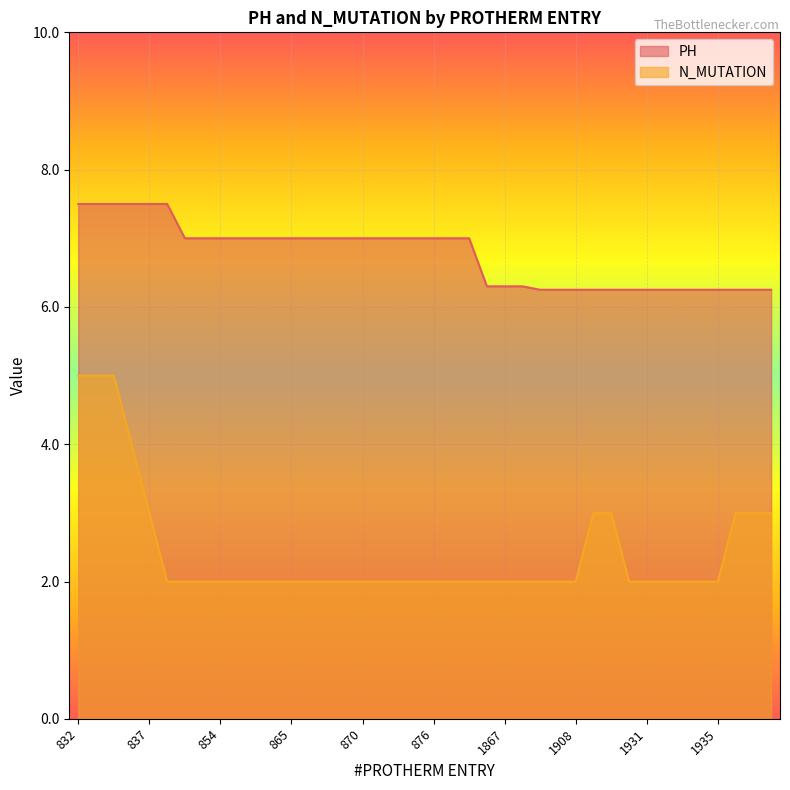

Rank the categories by N_MUTATION value from highest to lowest.

832, 833, 834, 836, 837, 1909, 1910, 1936, 1937, 1938, 838, 851, 852, 854, 855, 856, 864, 865, 867, 868, 869, 870, 872, 873, 874, 876, 877, 878, 1847, 1867, 1868, 1893, 1896, 1908, 1927, 1931, 1932, 1933, 1934, 1935